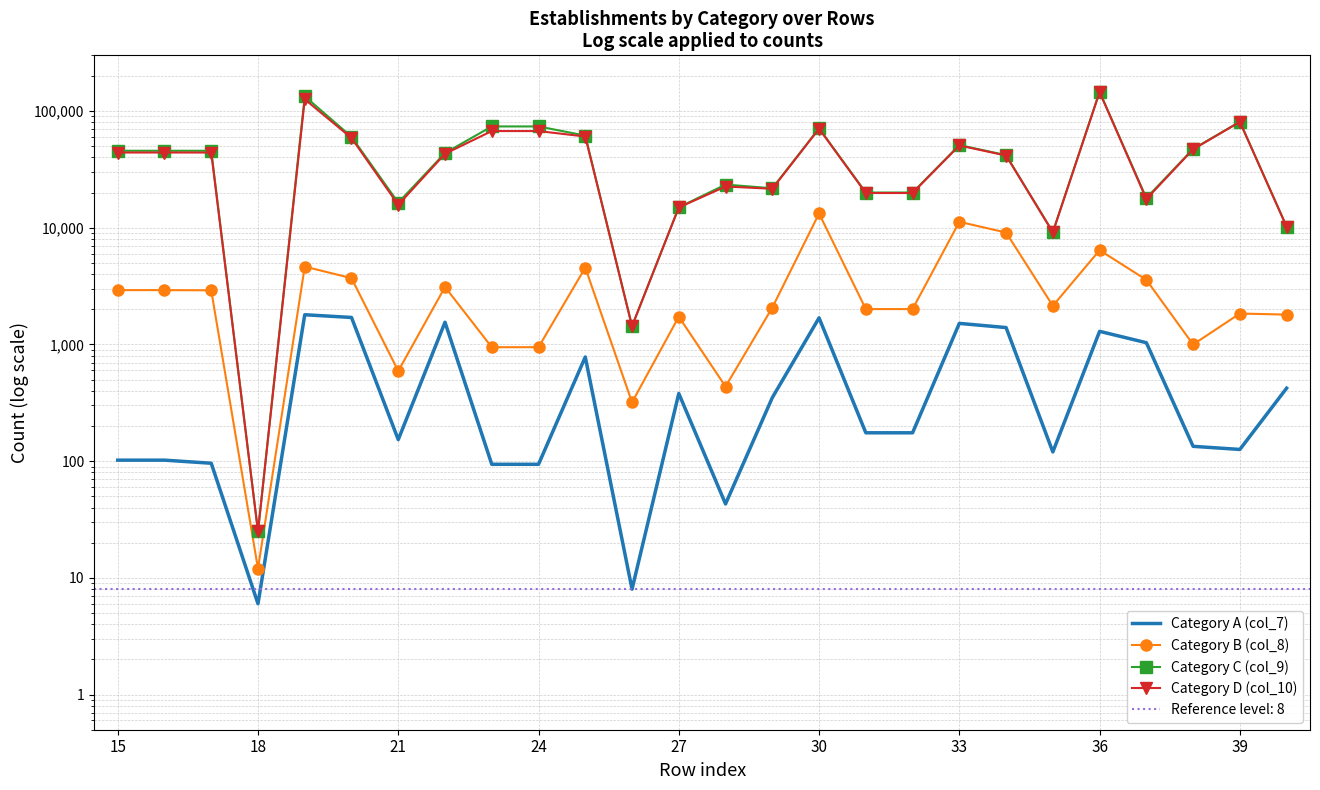

List the series in order of their peak value, lowest first.

Category A (col_7), Category B (col_8), Category D (col_10), Category C (col_9)